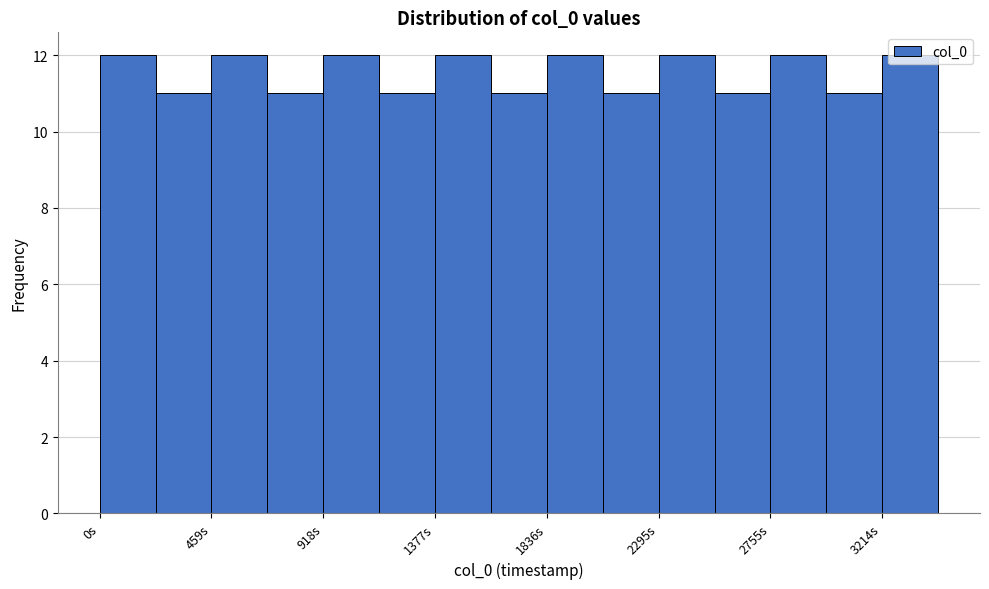

Reading left to right, list every bar in this chart as the range it spans on the x-axis followed by its height. Neither the bar edges nor the heights are printed on the chart, so give them approximately, as read against the axes.

0 to 250: 12
250 to 450: 11
450 to 700: 12
700 to 900: 11
900 to 1150: 12
1150 to 1400: 11
1400 to 1600: 12
1600 to 1850: 11
1850 to 2050: 12
2050 to 2300: 11
2300 to 2500: 12
2500 to 2750: 11
2750 to 3000: 12
3000 to 3200: 11
3200 to 3450: 12